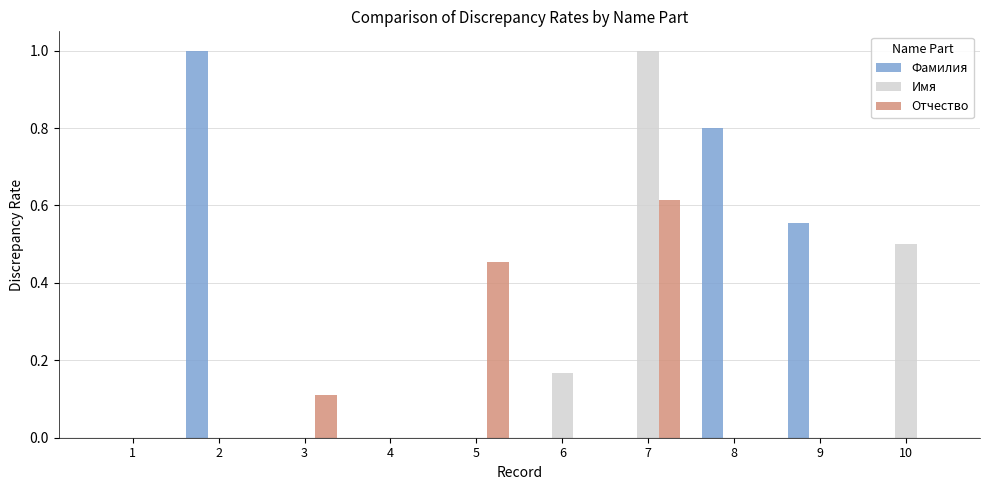

The Фамилия series shows 0.0 at 10. True or false?

True